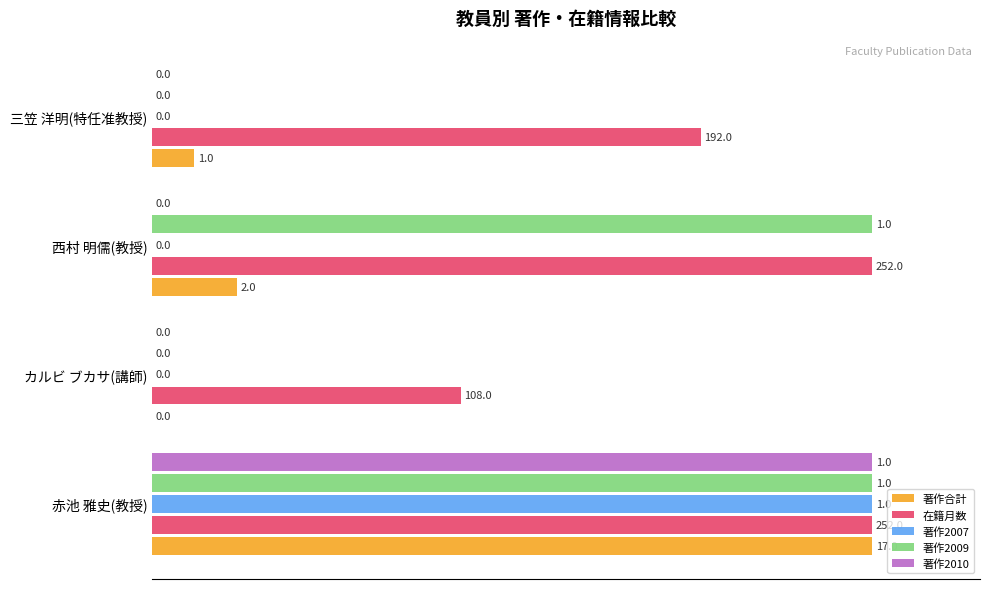

How many data points in 著作2010 are above 0?

1